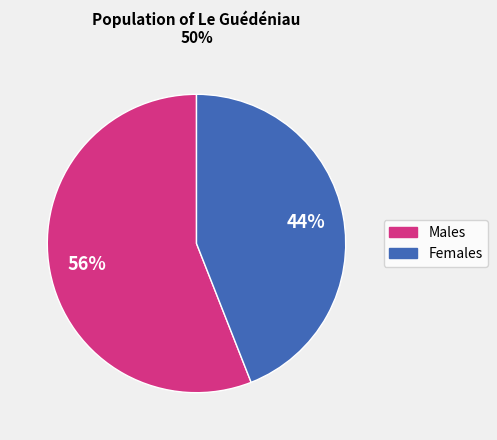

To the nearest percent, what is the difference between the largest and smallest slice percentages?

12%